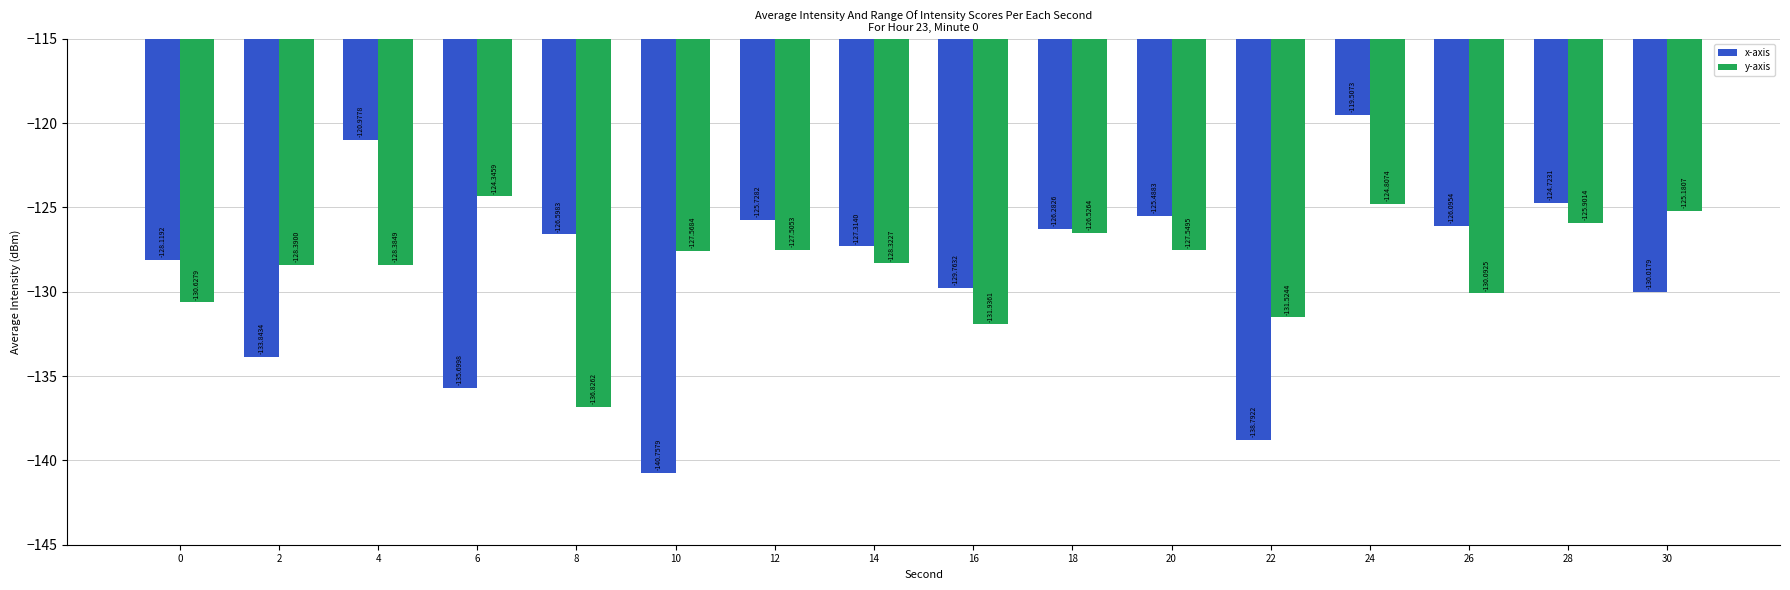

Count the number of data series in this chart.

2